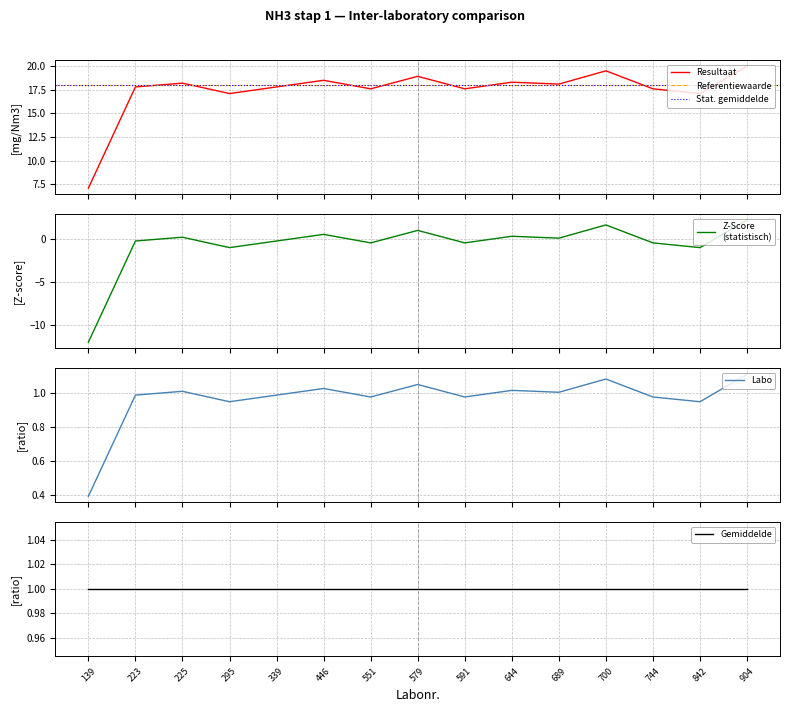

What is the difference between the Z-Score values at 295 and 644?

1.3